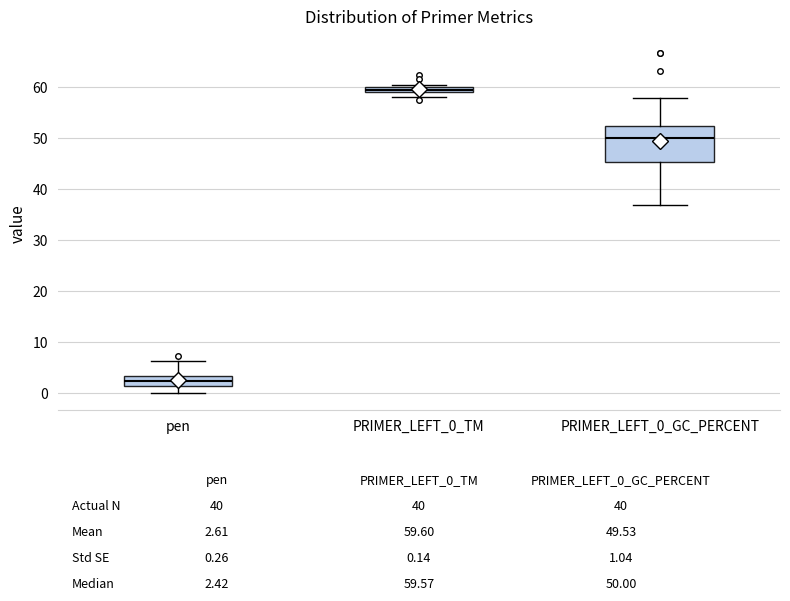

Which box is the tallest, from its lower edge to its upper edge?

PRIMER_LEFT_0_GC_PERCENT